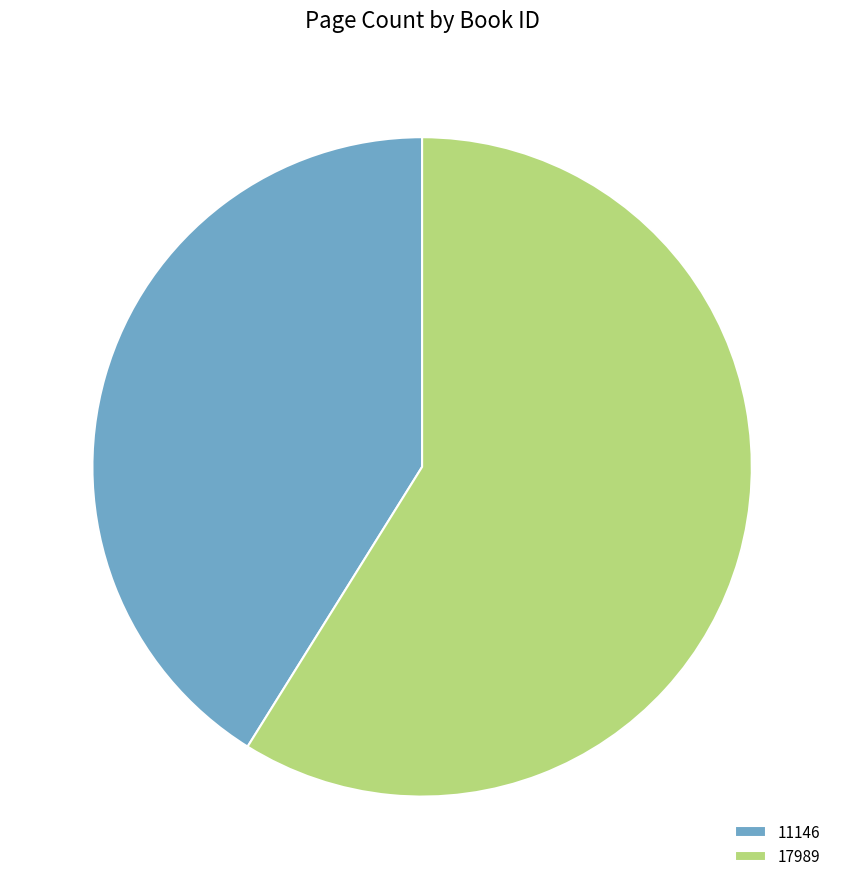

Is the sum of 17989 and 11146 greater than half?

Yes